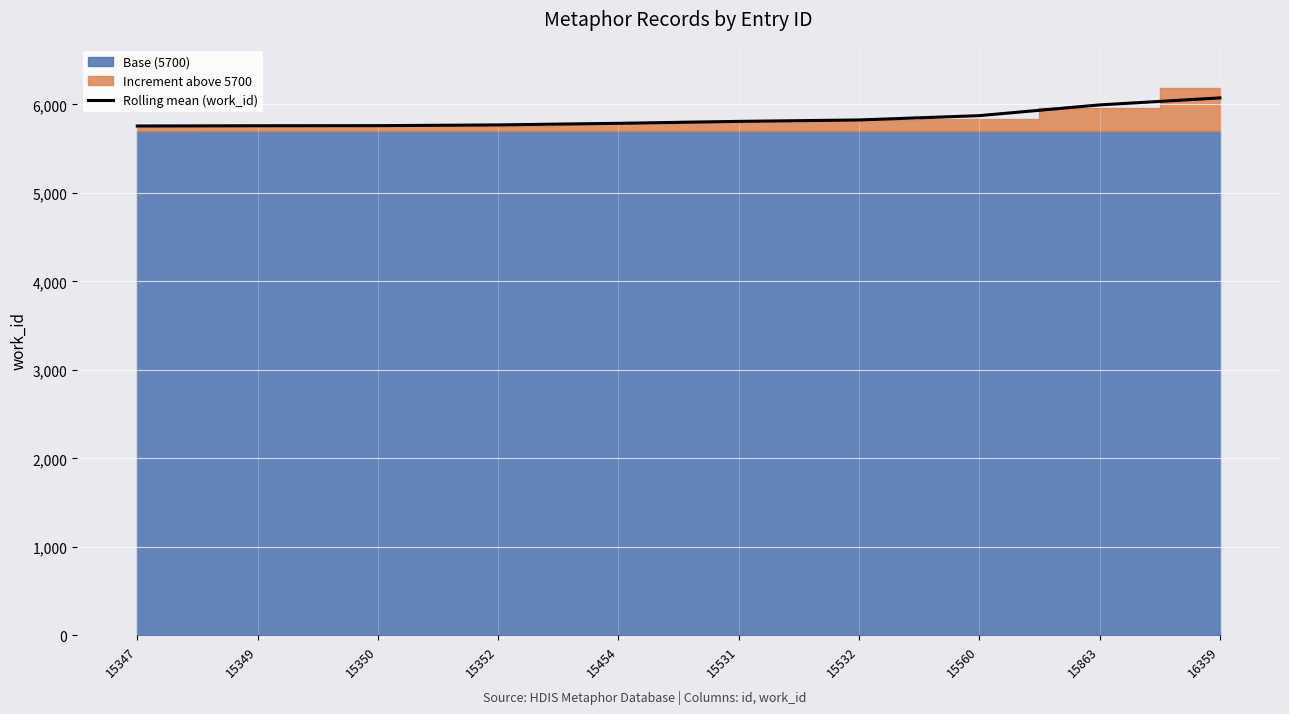

What is the difference between the second highest and second lowest values?

235.7